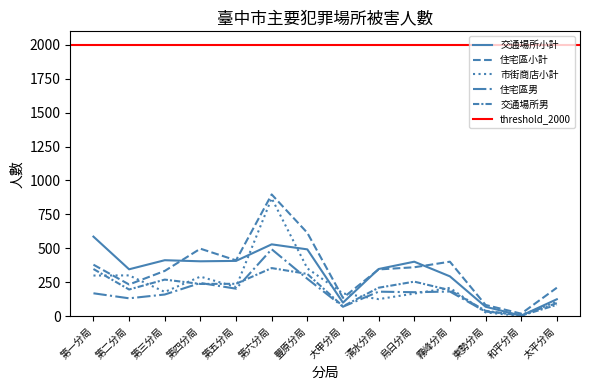

Which category has the highest value in the 交通場所男 series?

第六分局